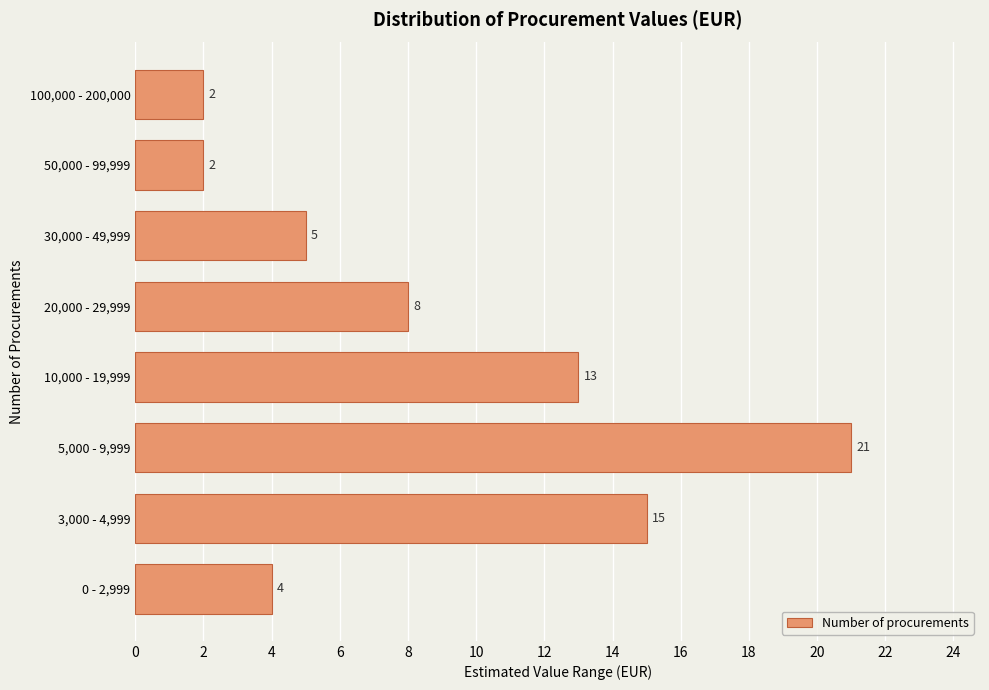

Reading bottom to top, what are all the values shown in this chart?

4	15	21	13	8	5	2	2